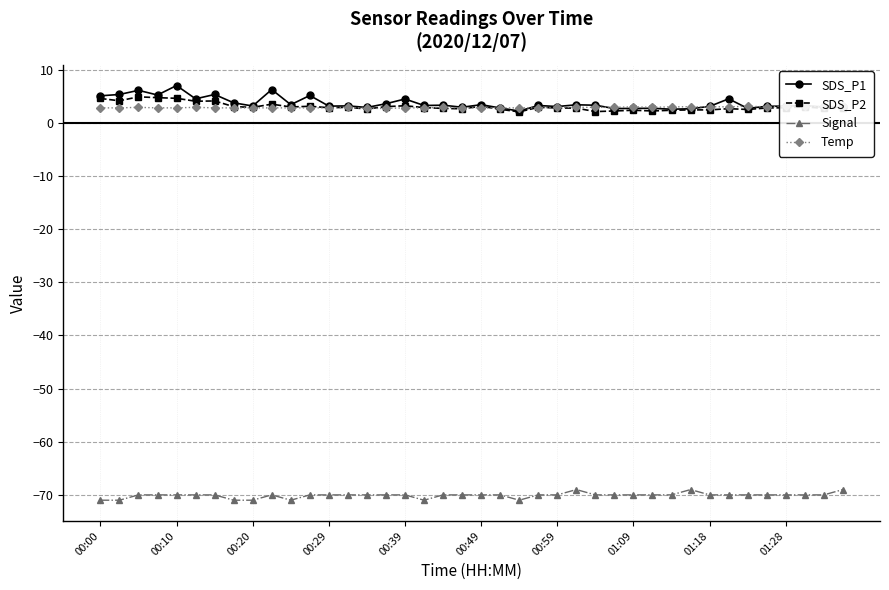

True or false: SDS_P2 and Signal intersect in this chart.

False